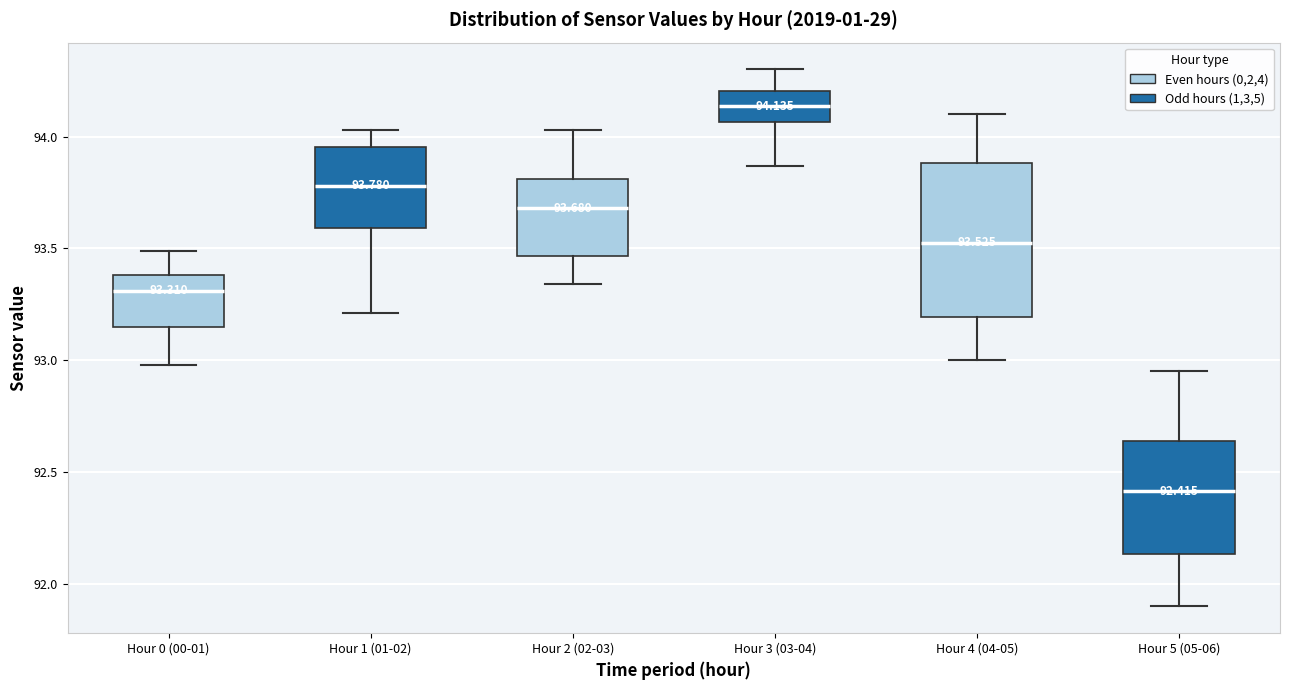

Which box is the tallest, from its lower edge to its upper edge?

Hour 4 (04-05)